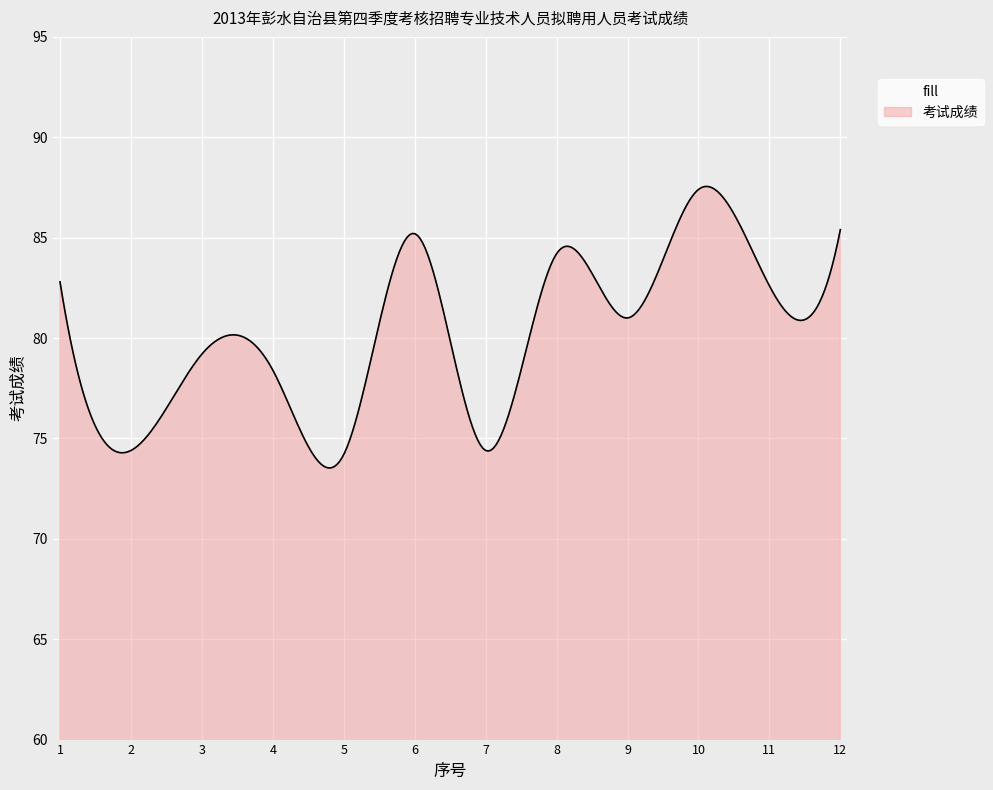

What is the difference between the maximum and minimum values?

14.0